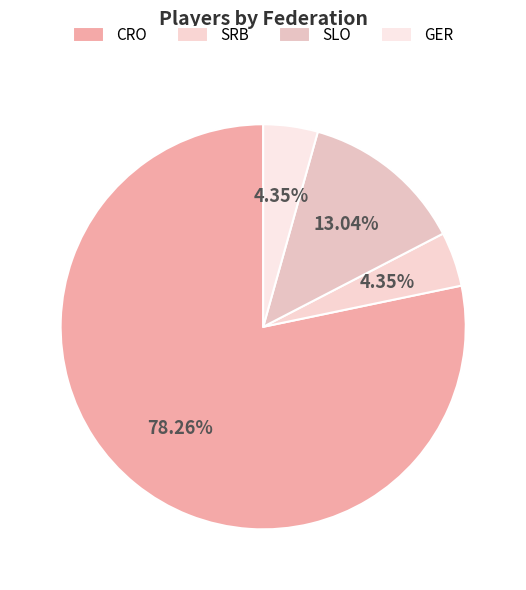

To the nearest percent, what percentage of the pie is SRB?

4%